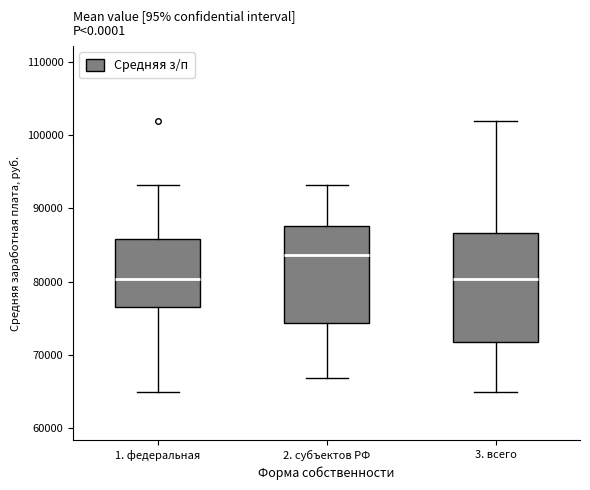

Where is the lower edge of the box for 1. федеральная on the y-axis? The values are not printed on the chart, so give them approximately, as read against the axis.

77000